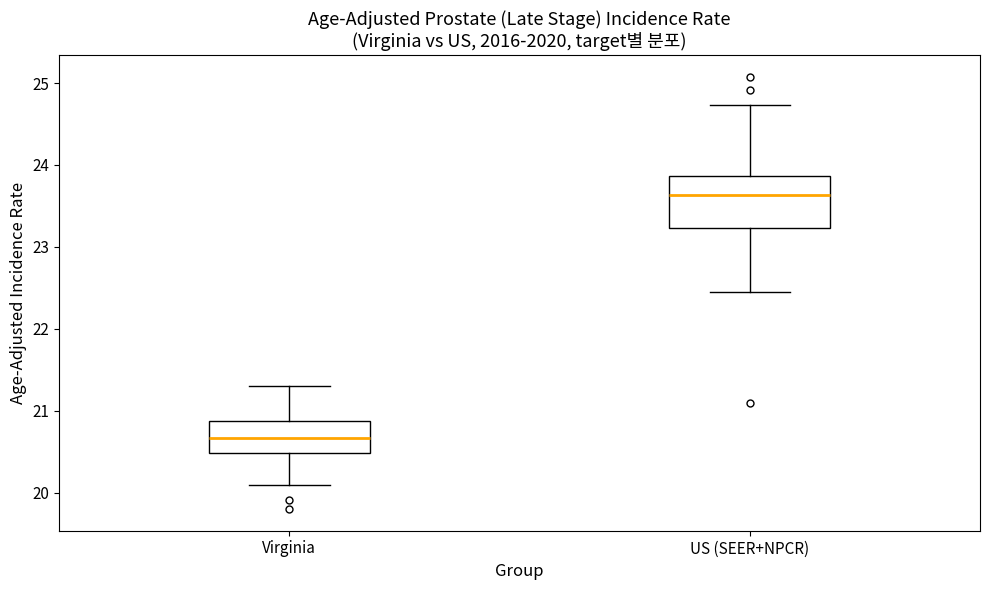

Reading left to right, transcribe this box plot: for each box, give where its median line is, the range the box spans, and where its two whiskers end, as read against the y-axis. The values are not printed on the chart, so give them approximately, as read against the axis.

Virginia: median 20.7, box 20.5 to 20.9, whiskers 20.1 to 21.3
US (SEER+NPCR): median 23.6, box 23.2 to 23.9, whiskers 22.4 to 24.7